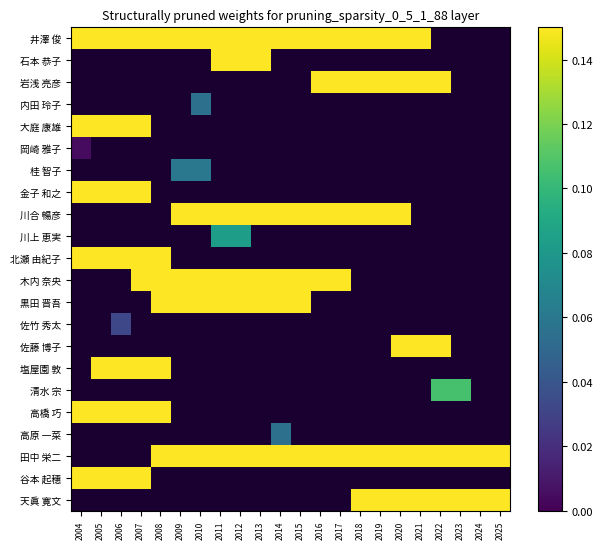

Which series has the widest spread of values?

井澤 俊